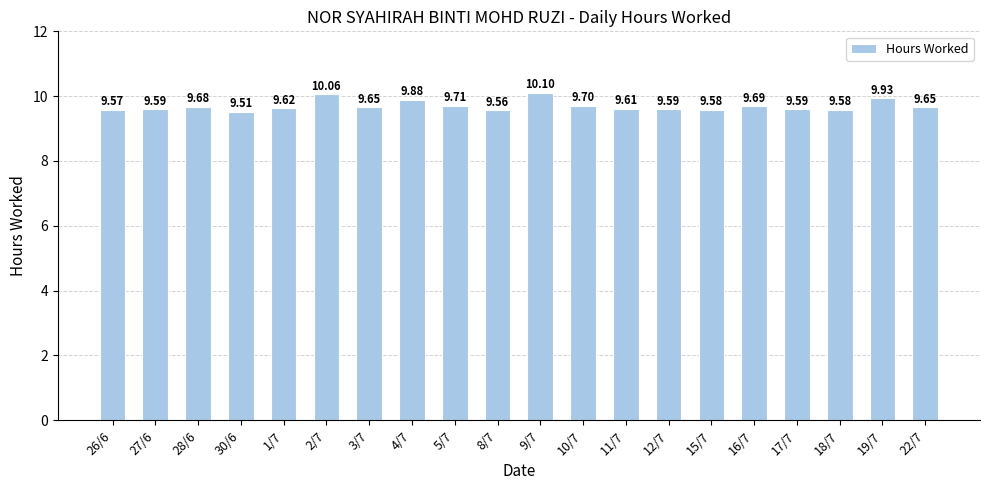

What is the change in value from 3/7 to 12/7?

-0.1